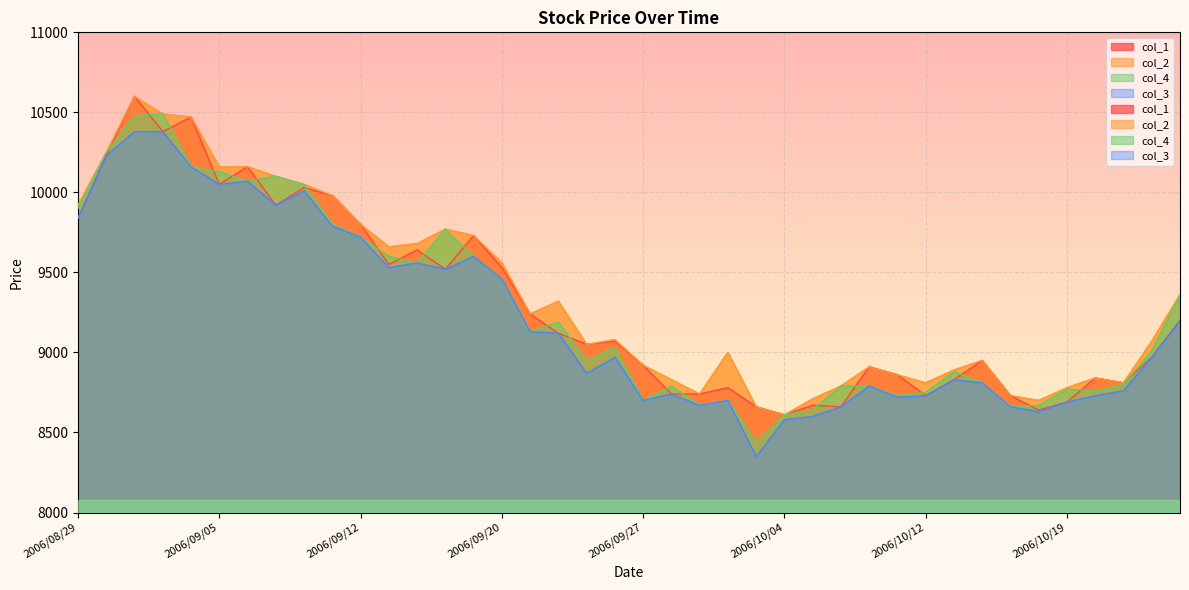

True or false: col_3 and col_1 intersect in this chart.

False